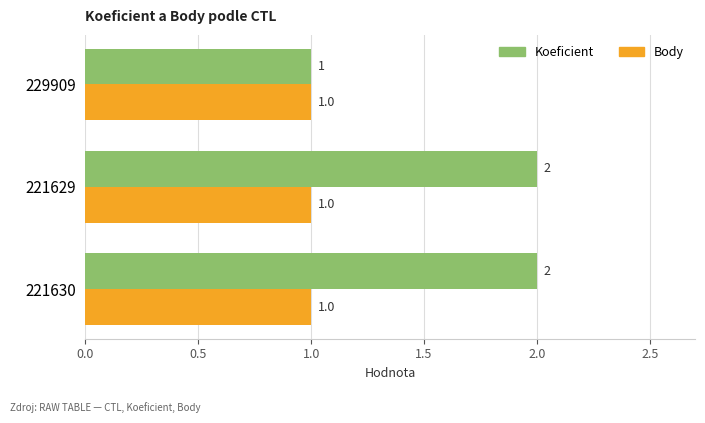

What is the total value across all series at 221629?

3